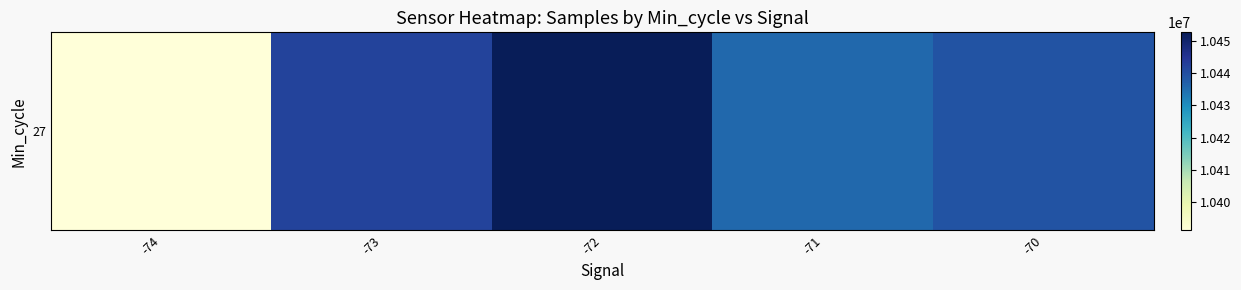

Reading left to right, transcribe all the data shown in this chart.

10391162.0	10442117.0	10452705.0	10435659.9	10439214.1